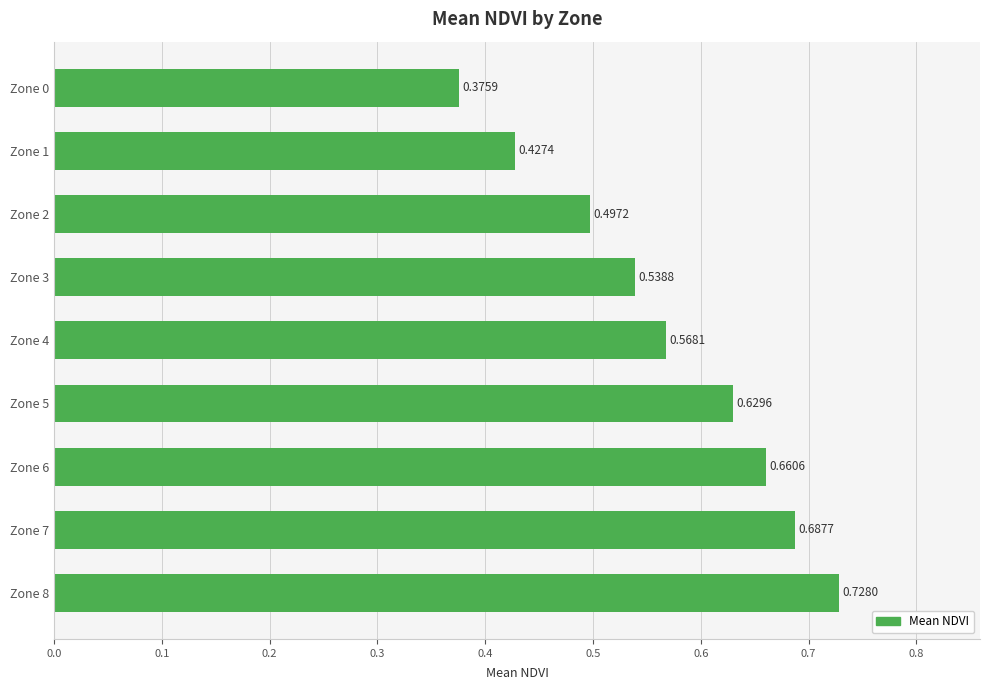

Rank the categories by value from lowest to highest.

Zone 0, Zone 1, Zone 2, Zone 3, Zone 4, Zone 5, Zone 6, Zone 7, Zone 8